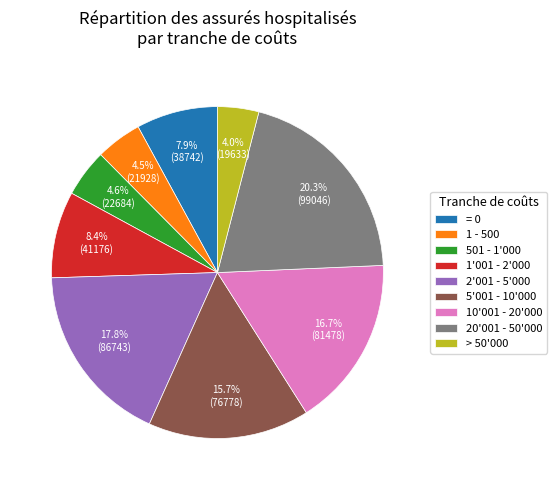

Does 5'001 - 10'000 represent more than half of the total?

No